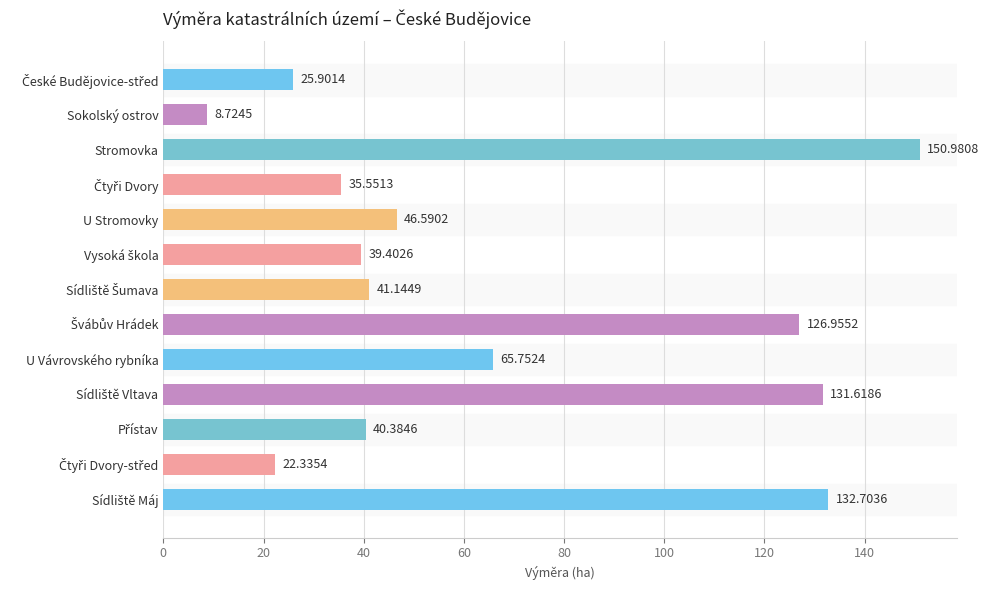

At which label is the value closest to 79?

U Vávrovského rybníka